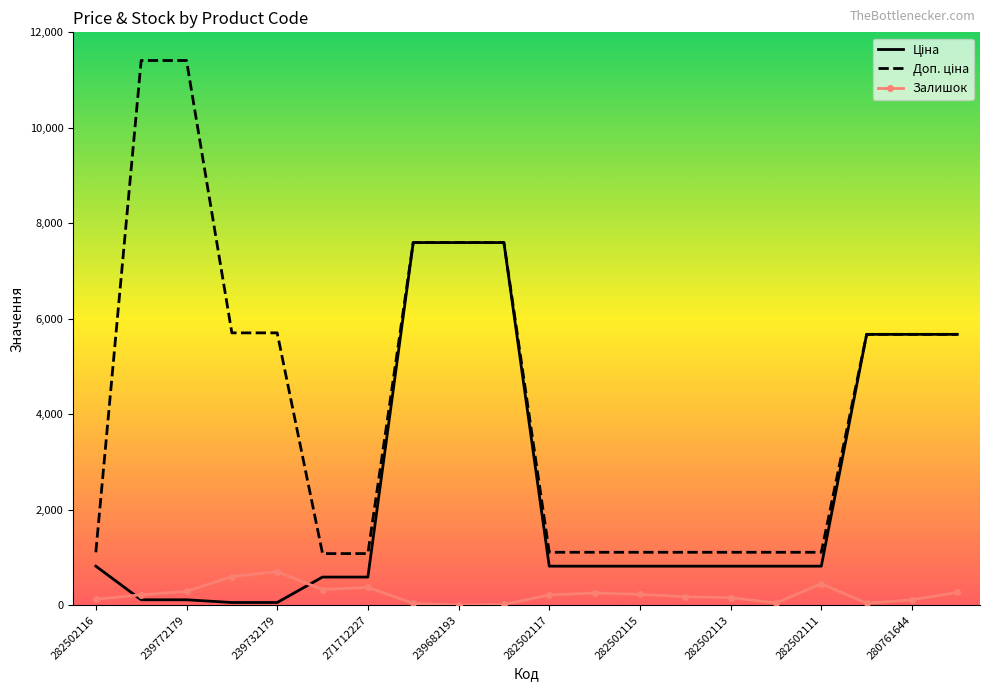

What is the greatest value displayed?

11410.0